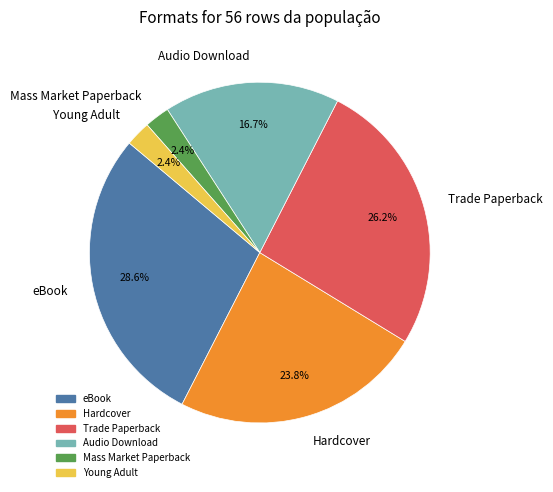

To the nearest percent, what is the combined percentage of Audio Download and eBook?

45%